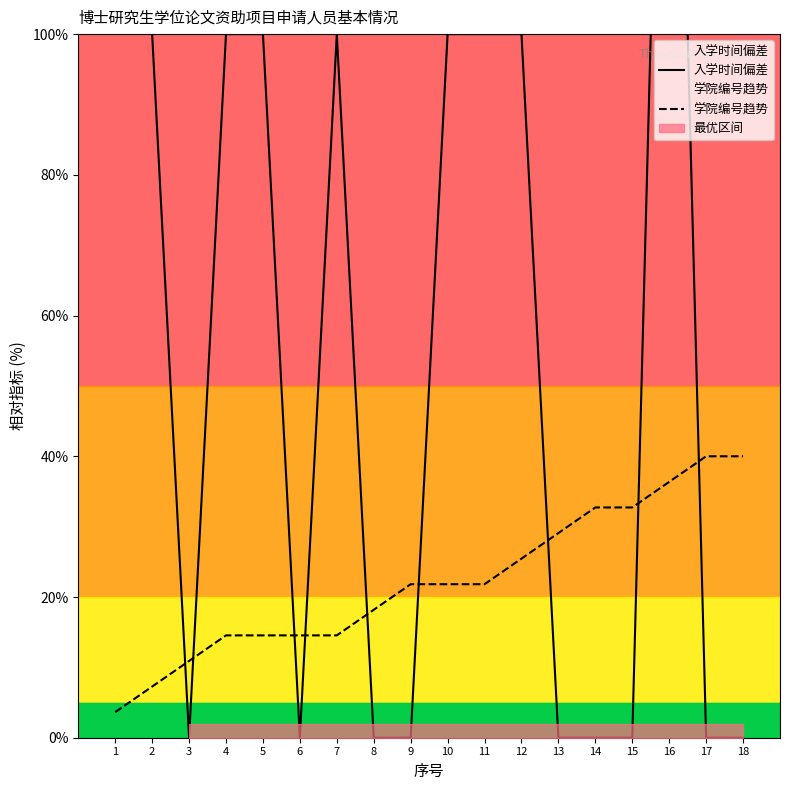

How many values in the 学院编号趋势 series are below 21?

8